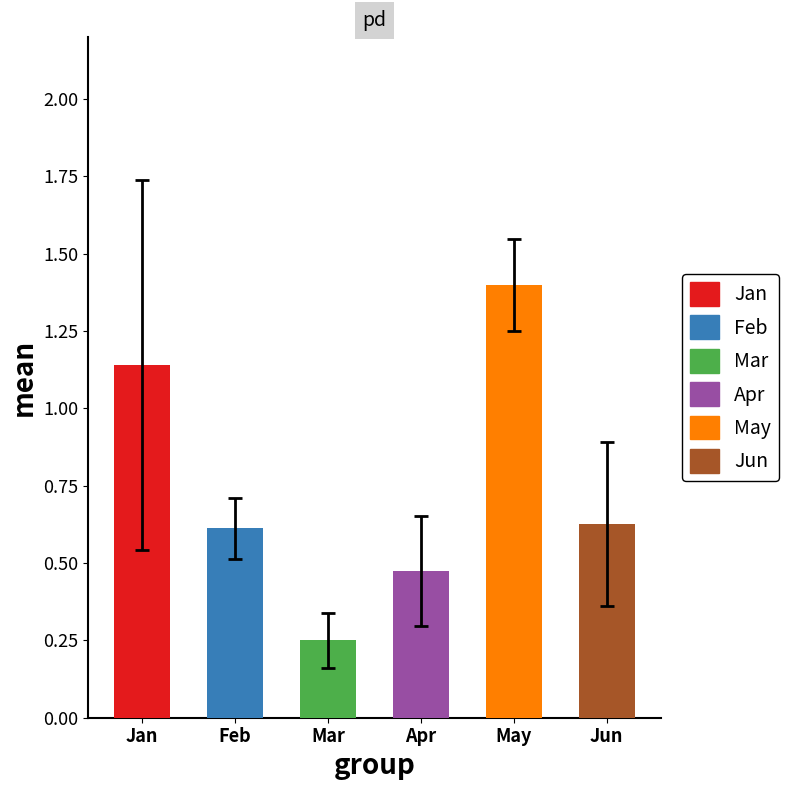

Is it true that Jan equals 0.9 at pct65?

True